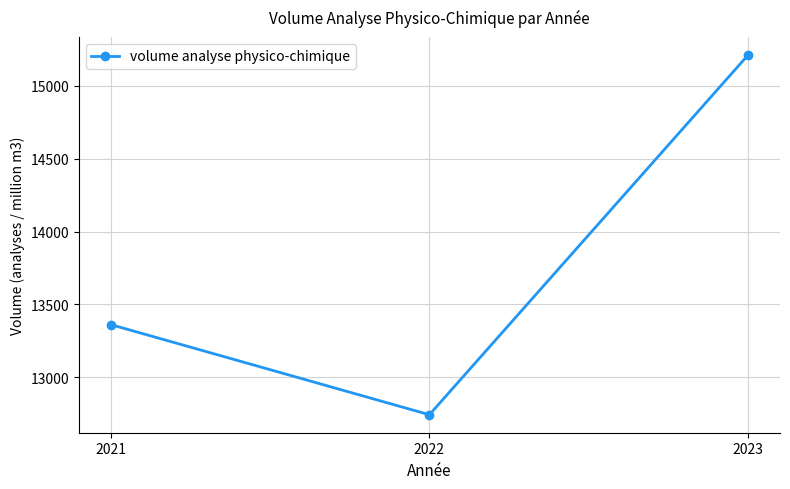

Rank the categories by value from lowest to highest.

2022, 2021, 2023